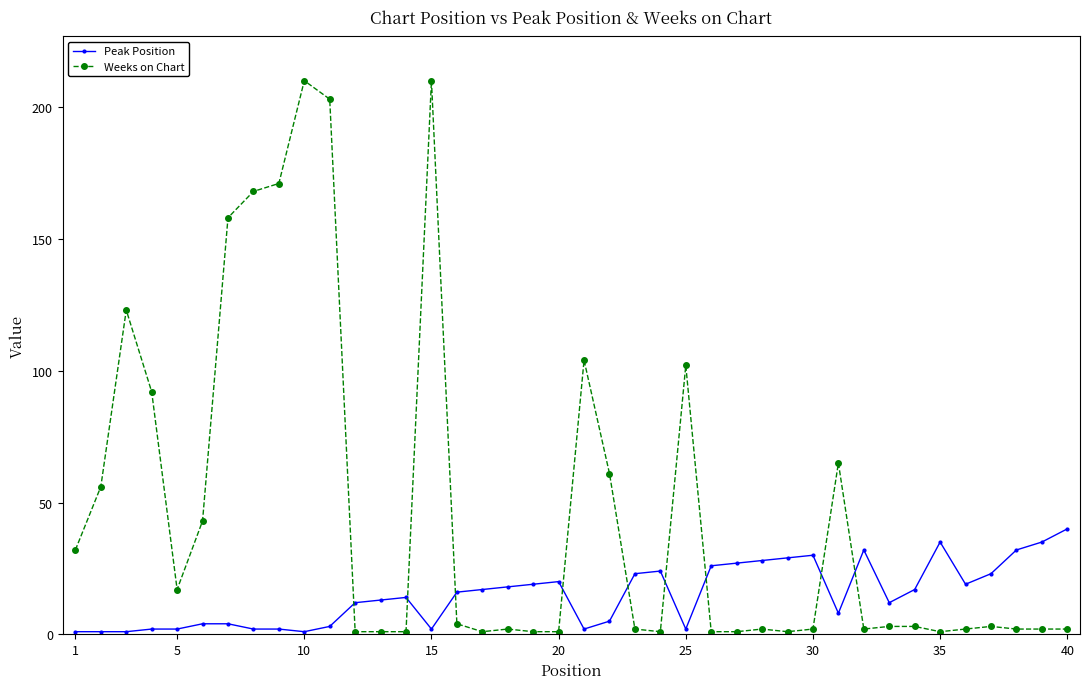

True or false: Weeks on Chart has more than 1 interior local peaks.

True